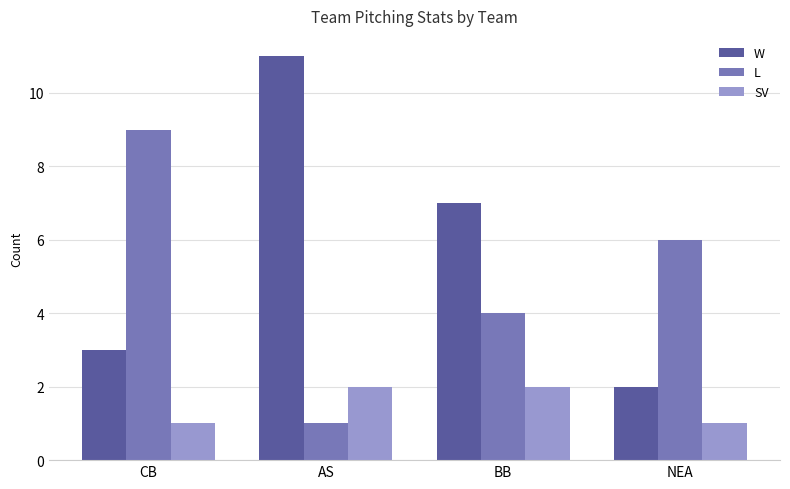

What is the maximum value shown in the chart?

11